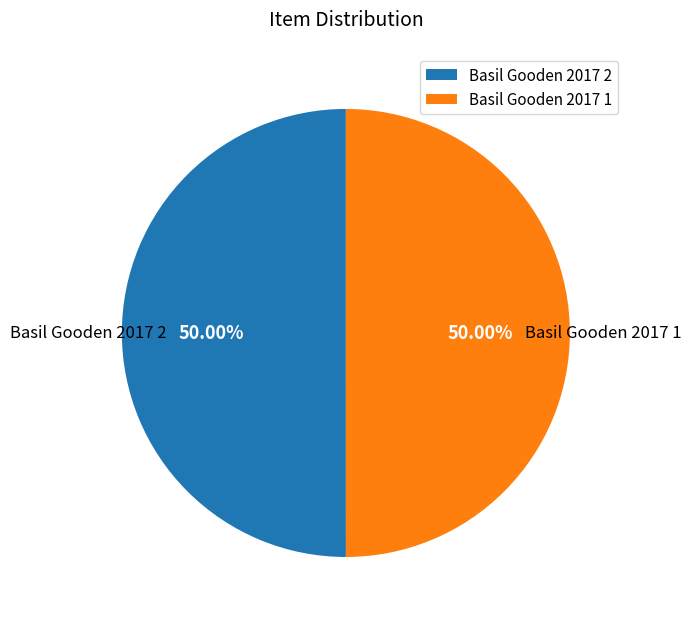

Approximately how many times larger is the value at Basil Gooden 2017 1 compared to Basil Gooden 2017 2?

1.0